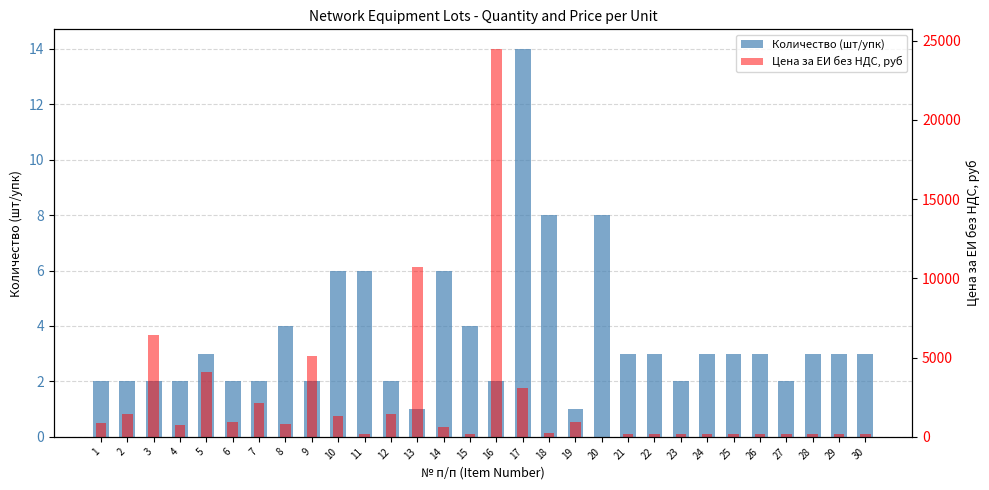

How many data points in Цена за ЕИ без НДС, руб are less than 731?

15